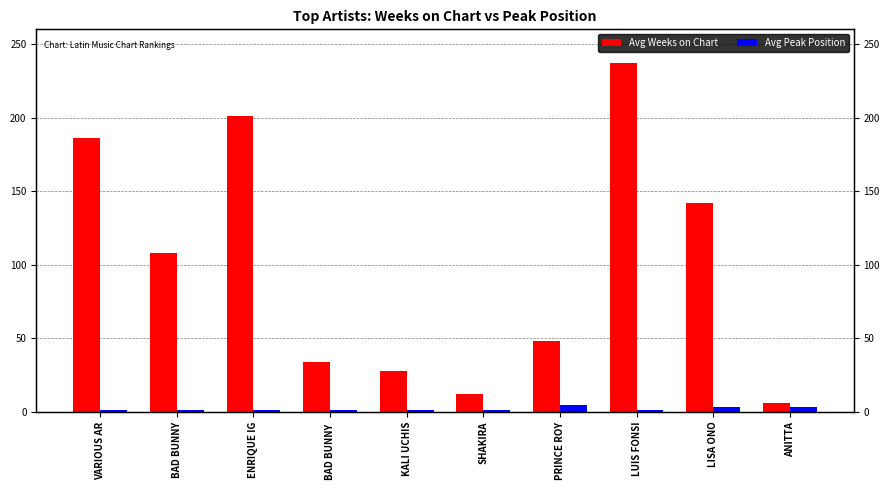

At ENRIQUE IG, list the series in order from smallest to largest.

Avg Peak Position, Avg Weeks on Chart